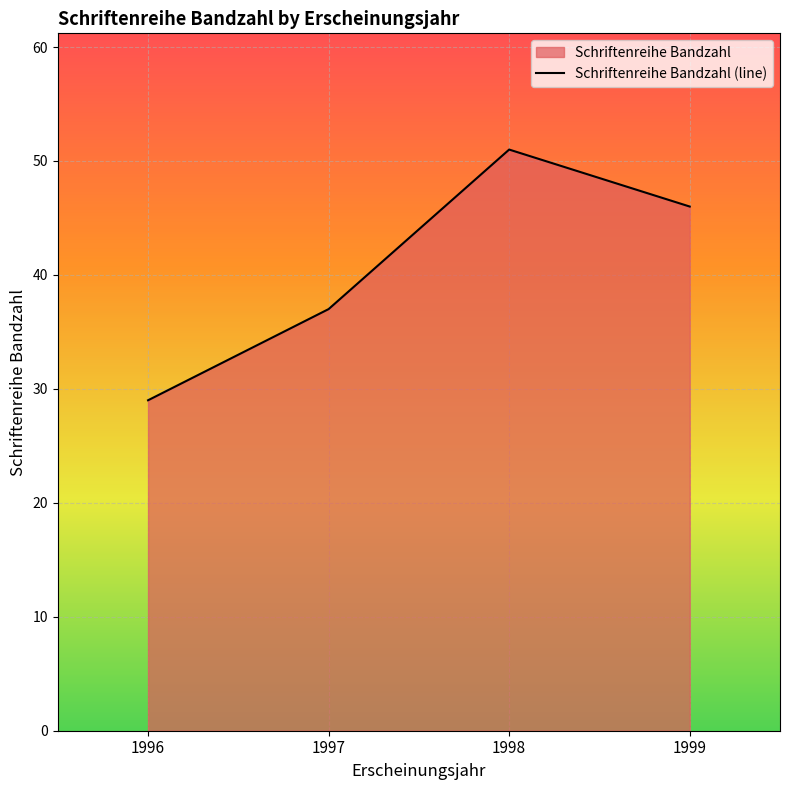

How many lines are shown in the chart?

1